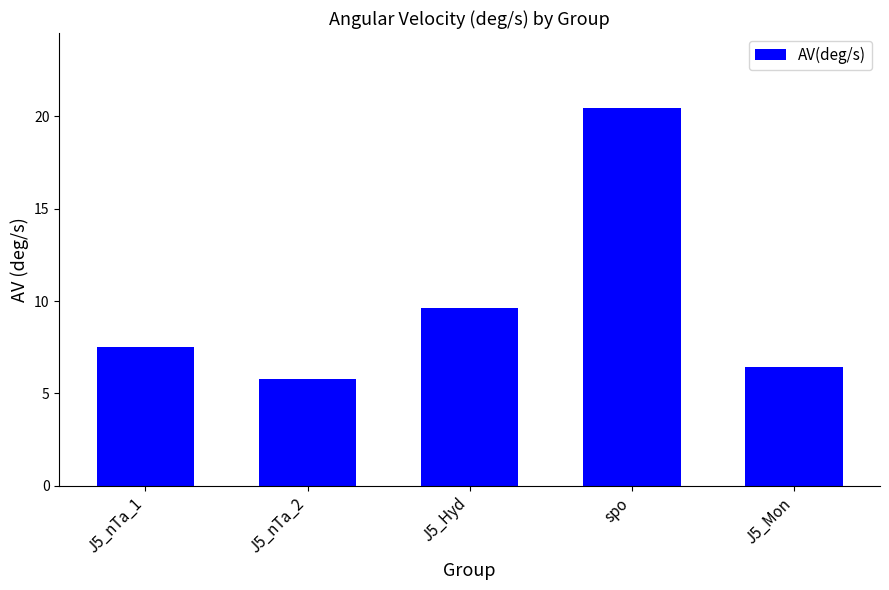

Reading left to right, extract all data points from this chart.

7.5	5.8	9.6	20.4	6.4